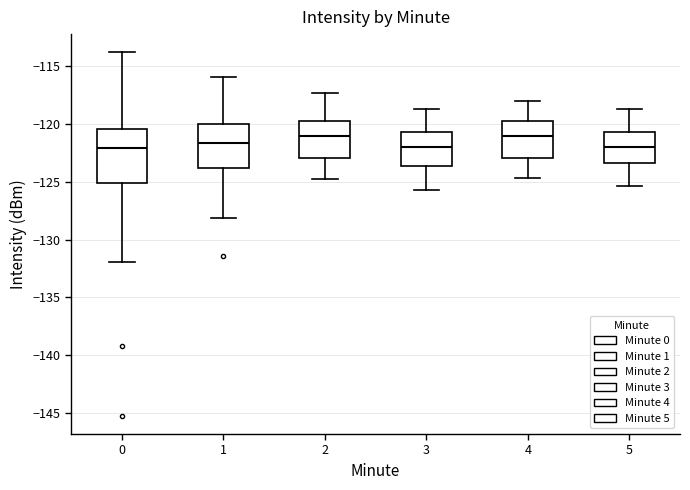

Which box is the tallest, from its lower edge to its upper edge?

0